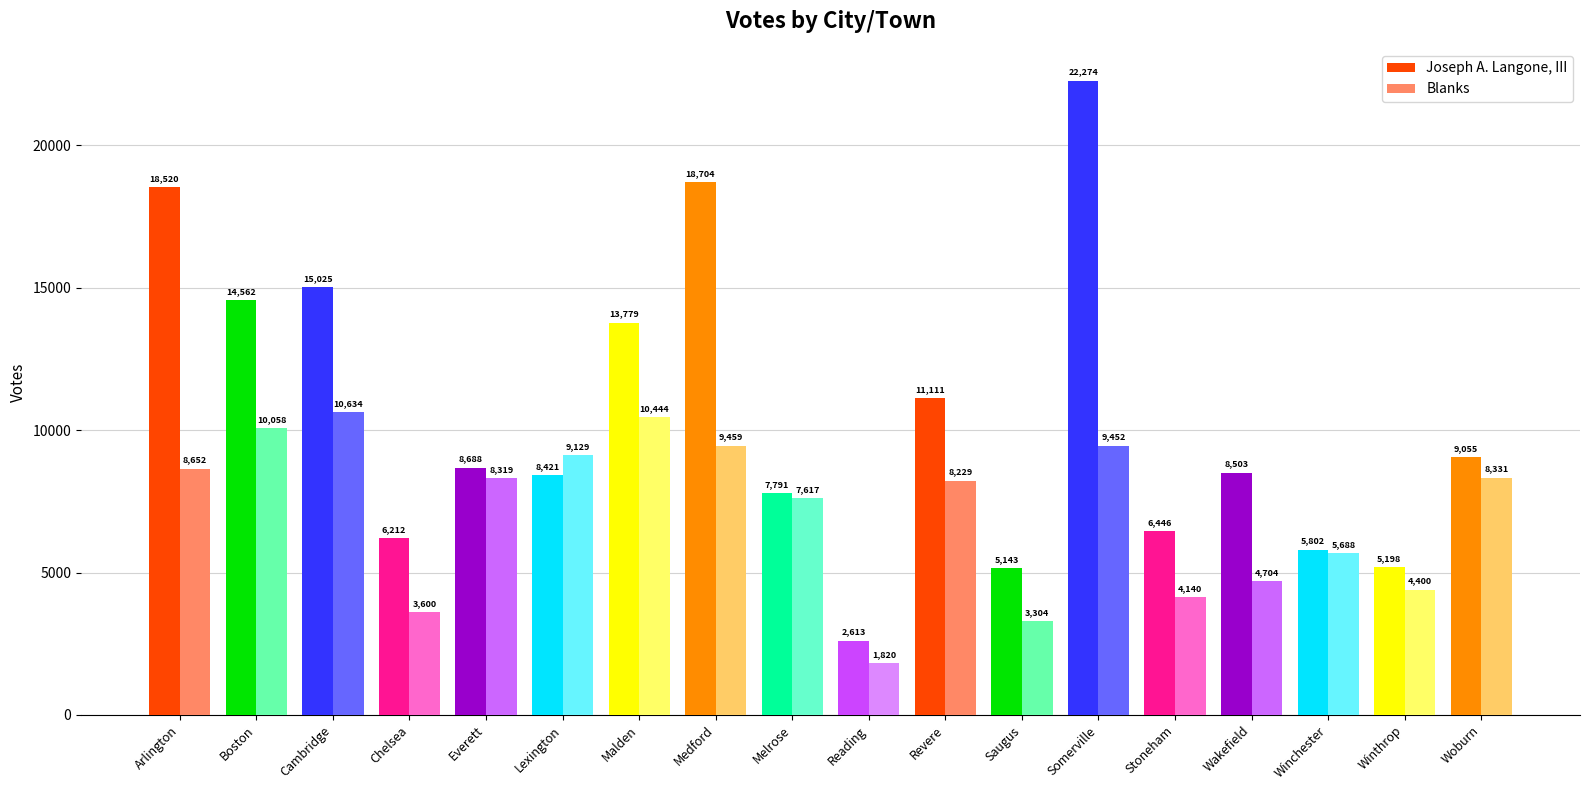

Are the bars horizontal?

No